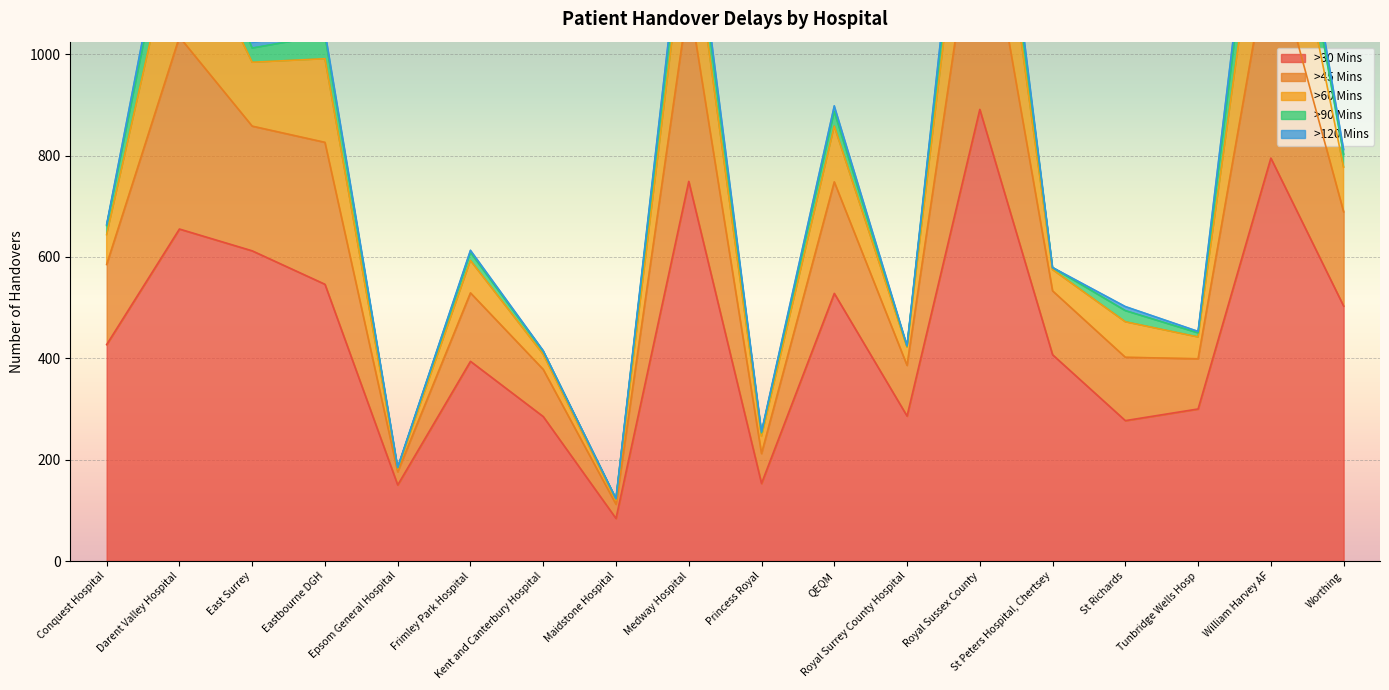

What is the difference between the second highest and second lowest values in the >45 Mins series?

394